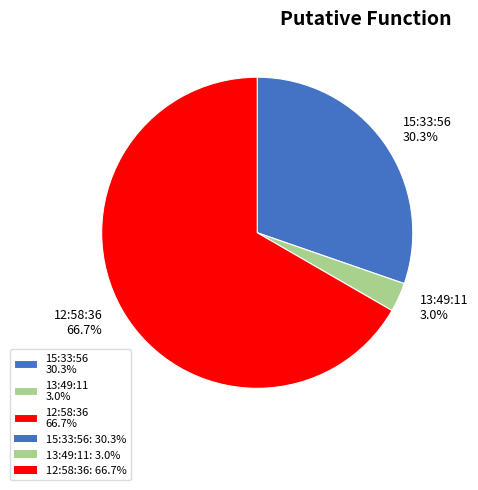

Rank the categories by value from highest to lowest.

12:58:36, 15:33:56, 13:49:11